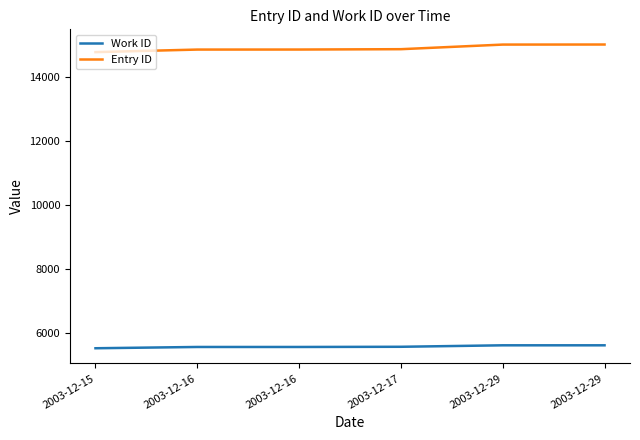

What are all the series names shown in the legend?

Work ID, Entry ID